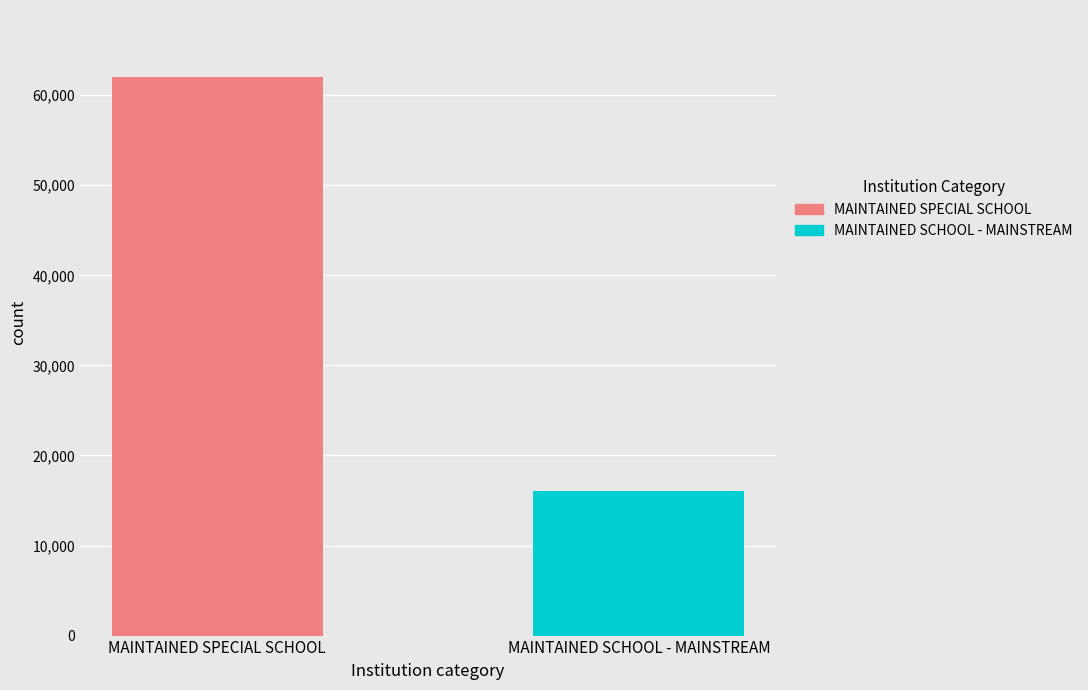

List the series in order of their peak value, lowest first.

MAINTAINED SCHOOL - MAINSTREAM, MAINTAINED SPECIAL SCHOOL